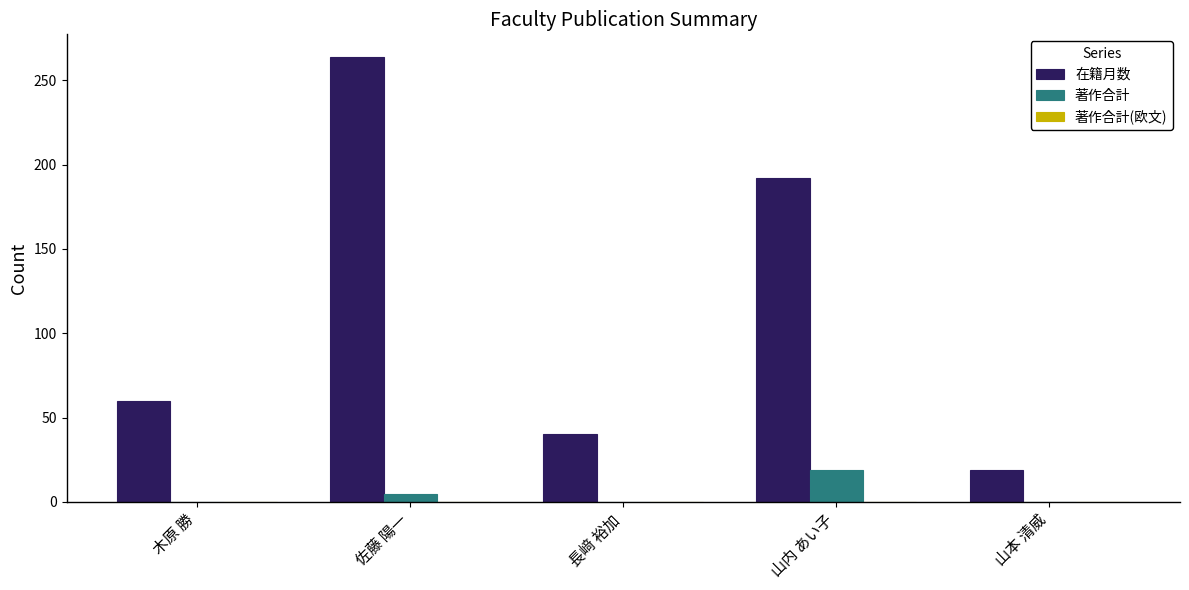

Where is 在籍月数 nearest to the value 141?

山内 あい子